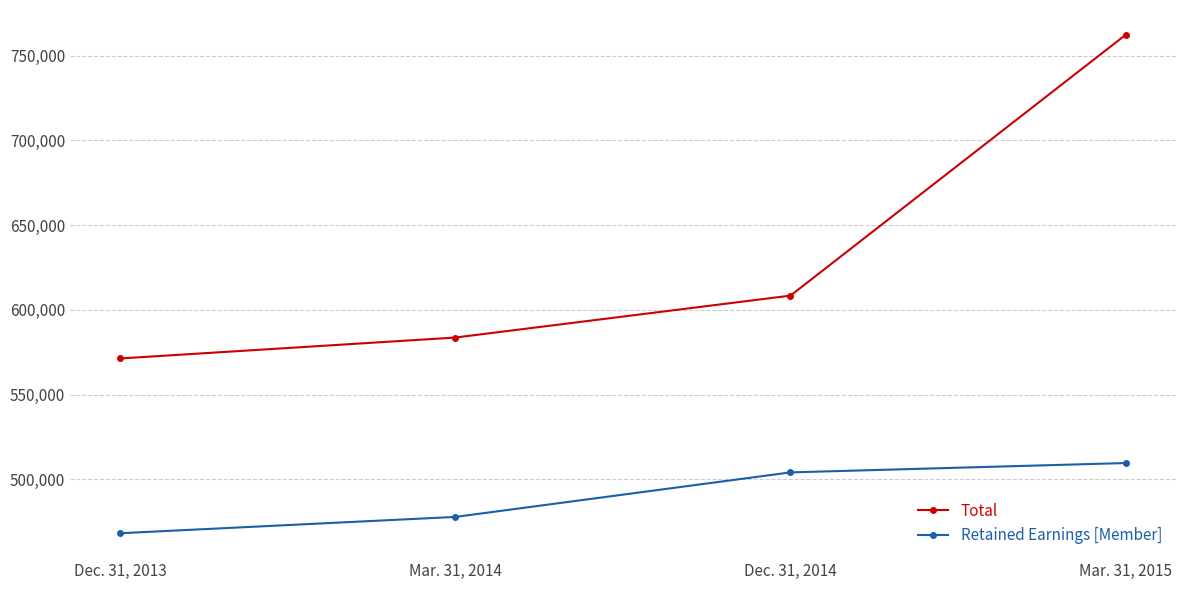

True or false: Retained Earnings [Member] and Total cross at least once.

False